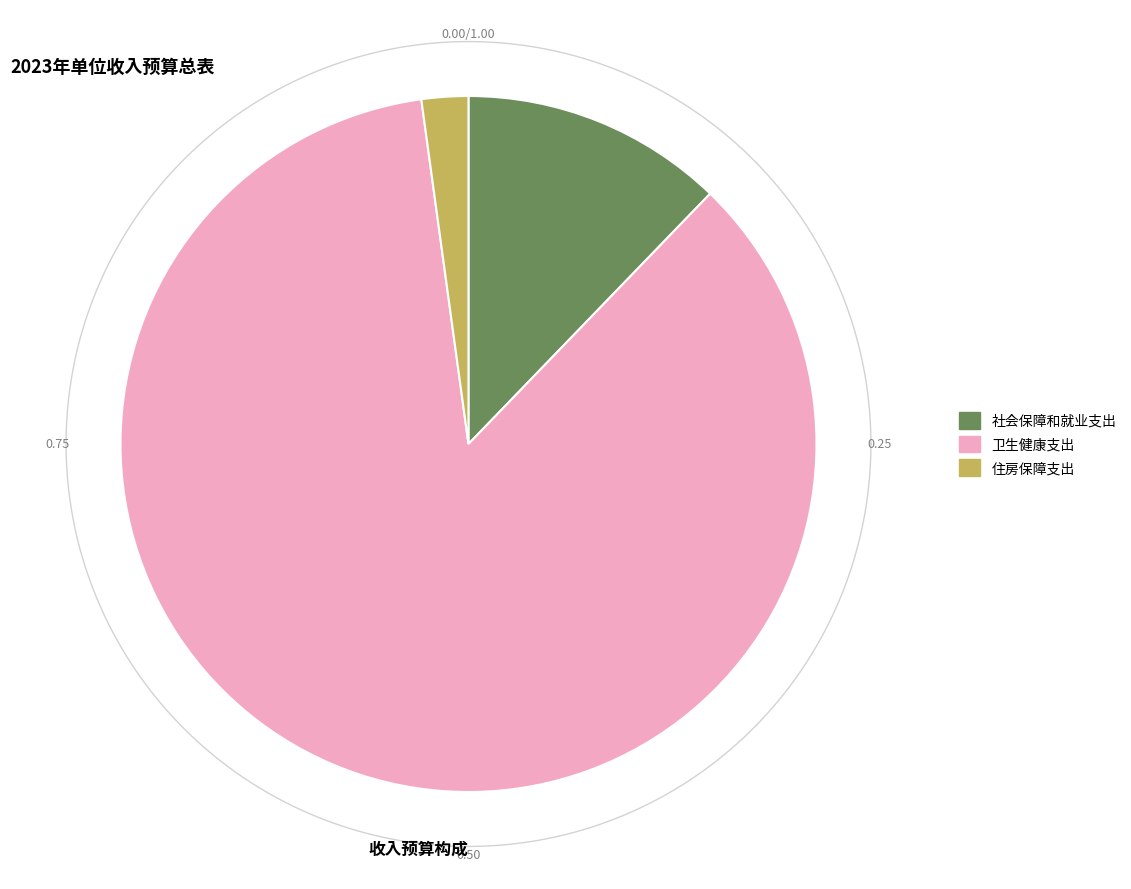

Which slice is the smallest?

住房保障支出